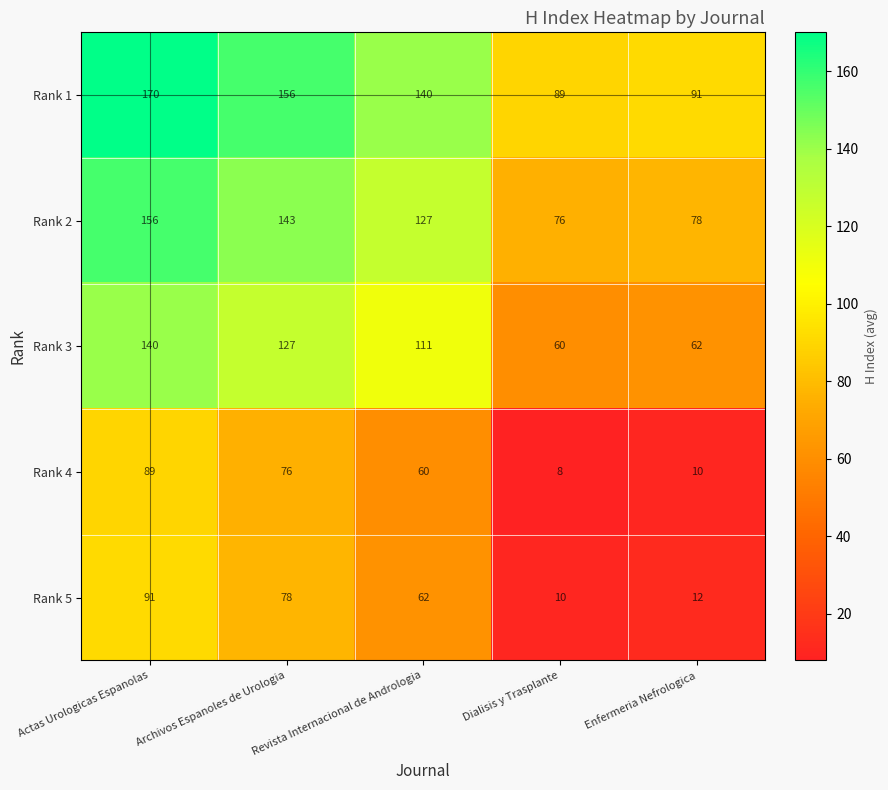

At which category is the sum across all series the highest?

Actas Urologicas Espanolas